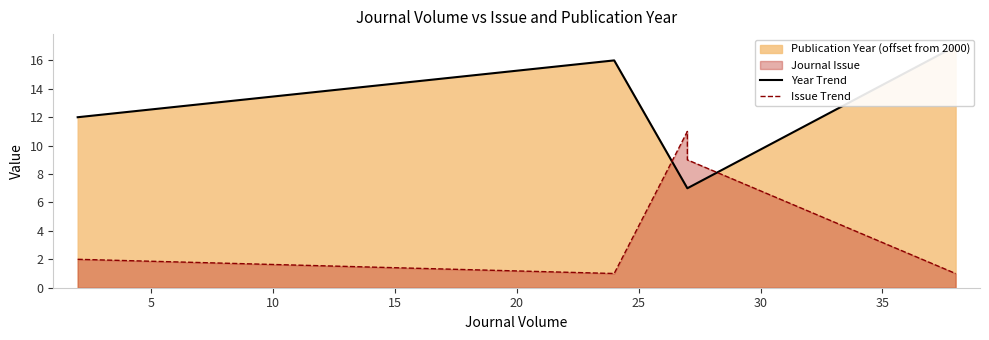

True or false: Year Trend and Issue Trend cross at least once.

True